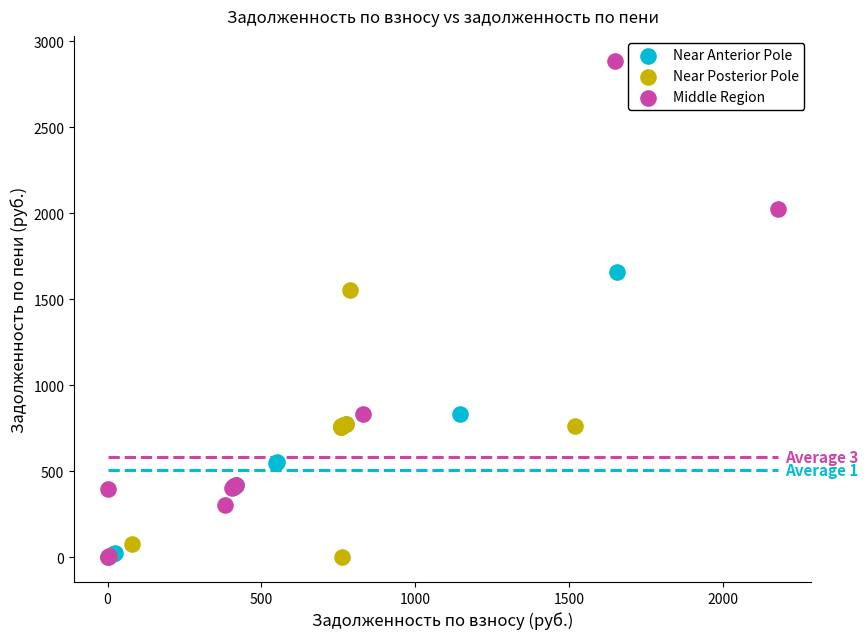

Which series has the widest spread of Y values?

Middle Region